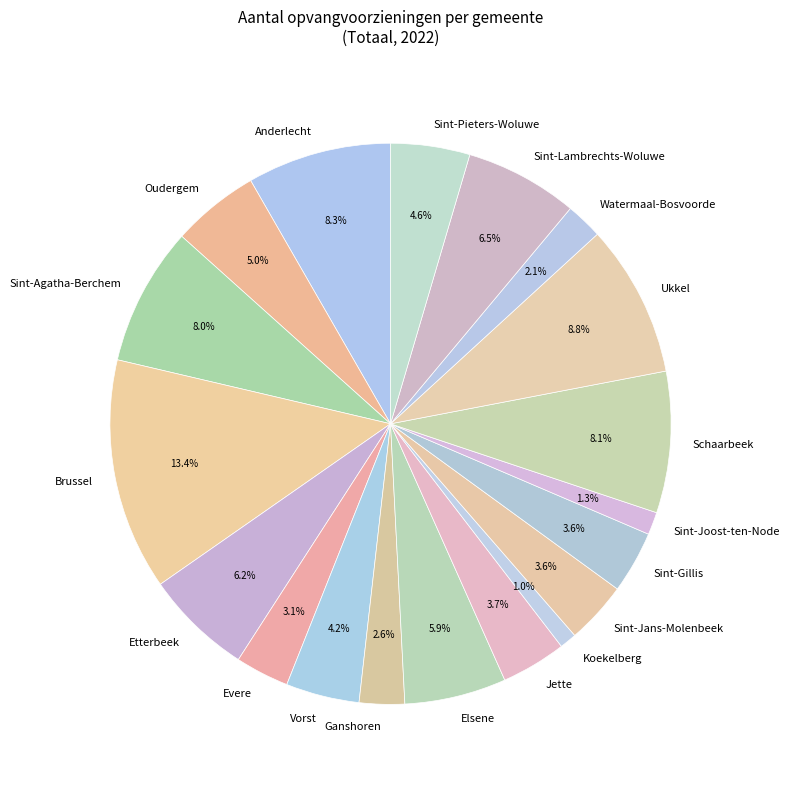

What percentage is NOT represented by Etterbeek?

93.8%